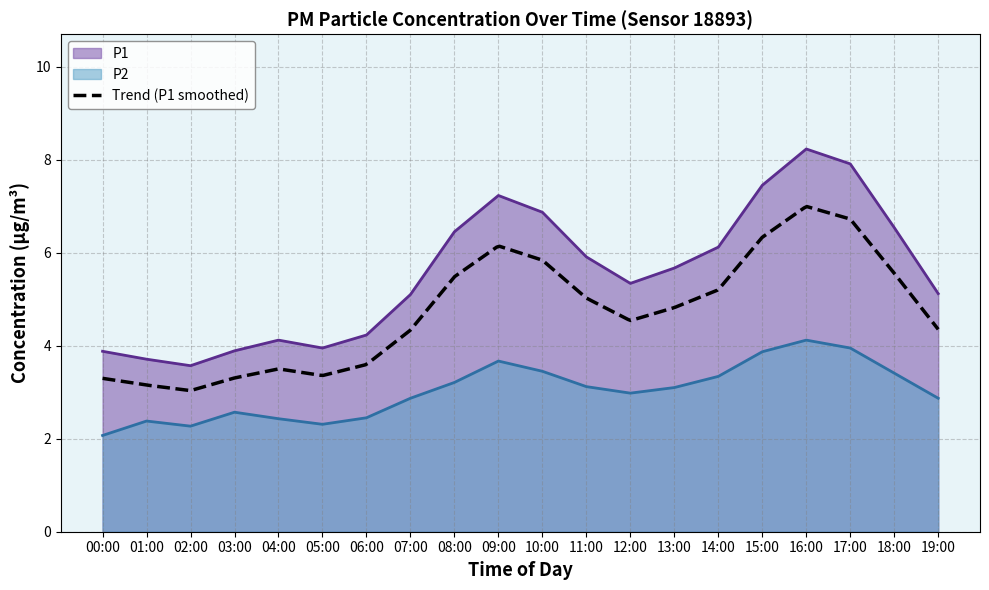

Which series has the largest range (max minus min)?

P1